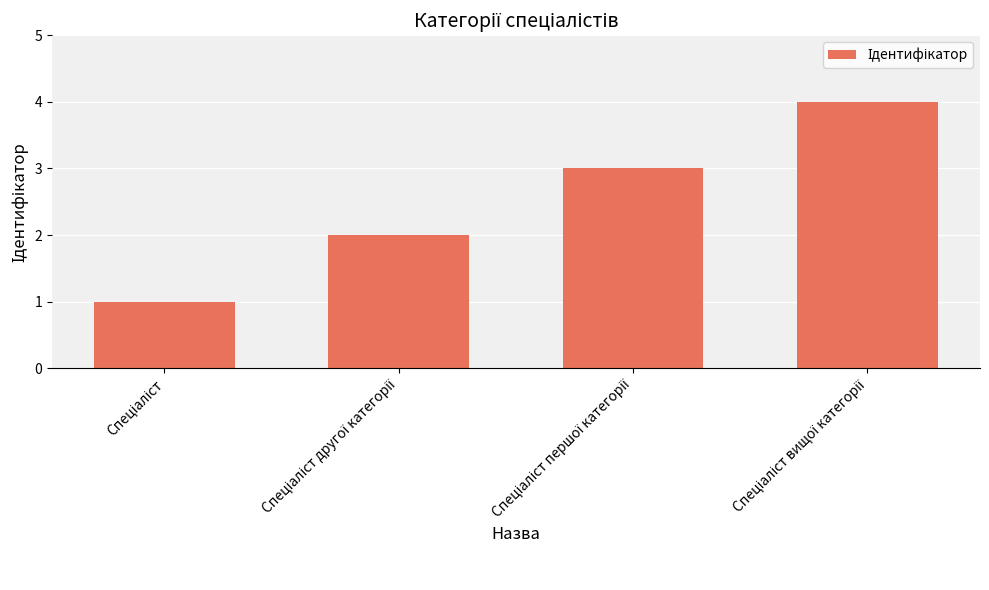

What is the difference between the maximum and minimum values?

3